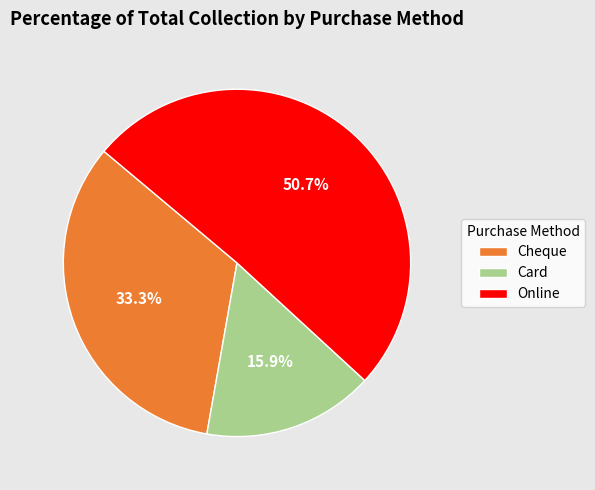

What is the largest slice in the pie chart?

Online